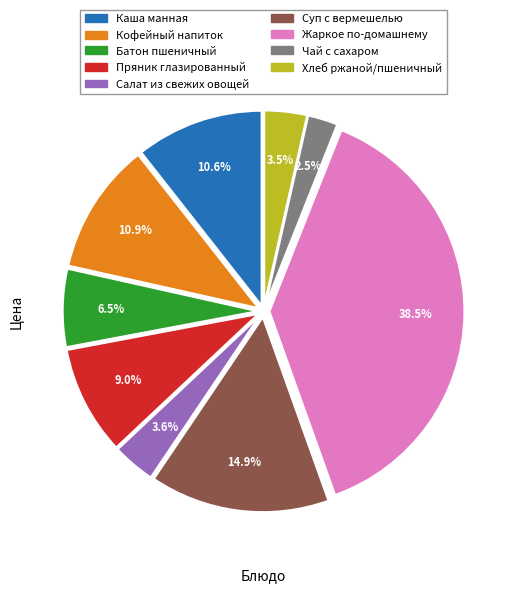

Which category has the biggest portion of the pie?

Жаркое по-домашнему